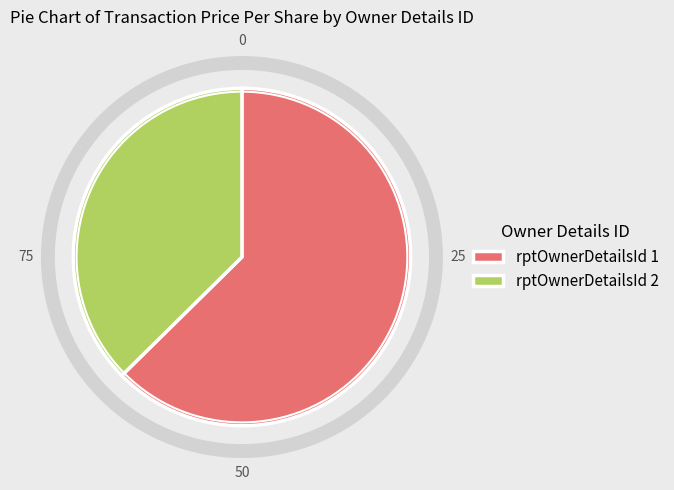

Which has a higher value, rptOwnerDetailsId 1 or rptOwnerDetailsId 2?

rptOwnerDetailsId 1